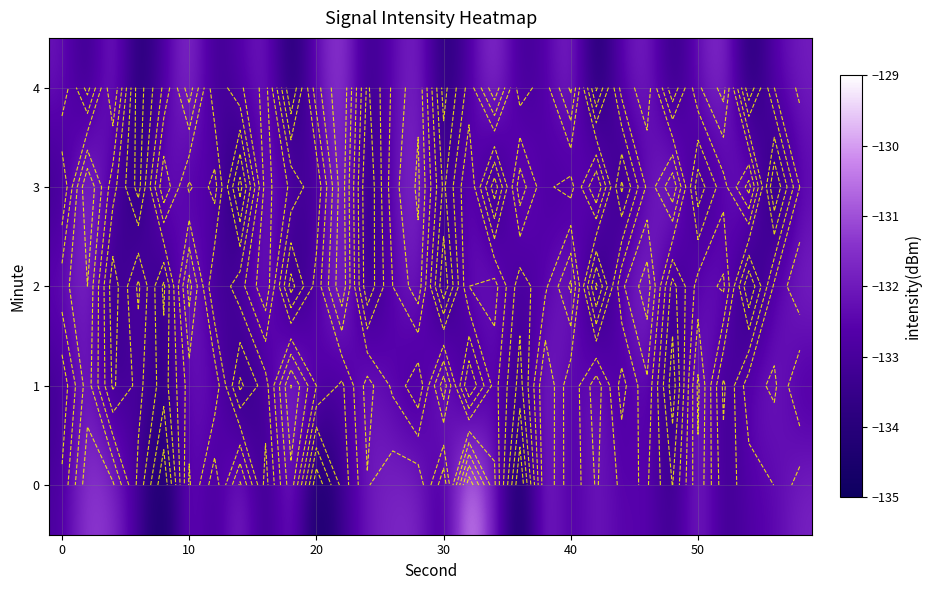

What is the maximum value for 4?

-131.0